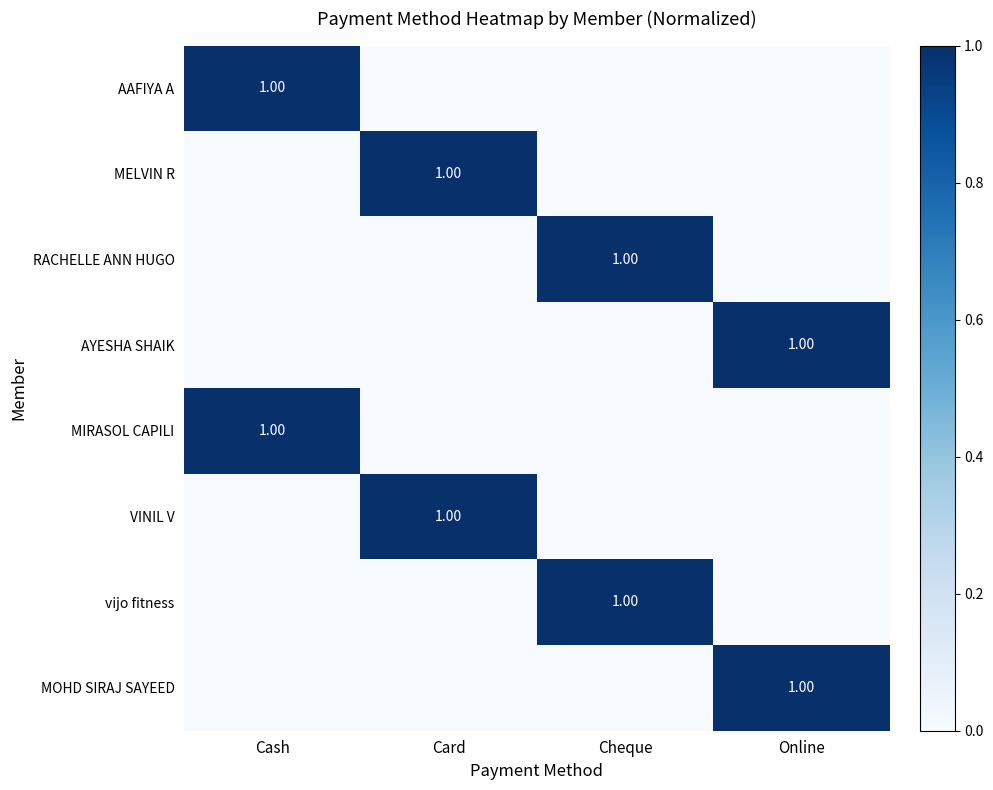

At which label is MELVIN R closest to 0?

Cash